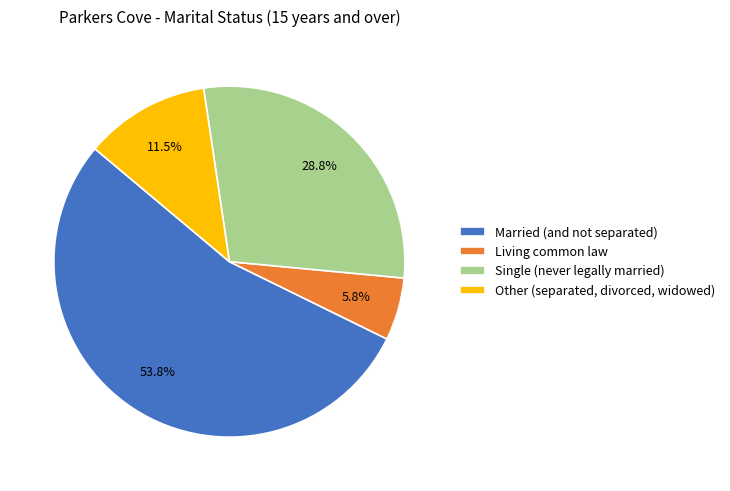

What percentage is the Living common law slice, to the nearest percent?

6%